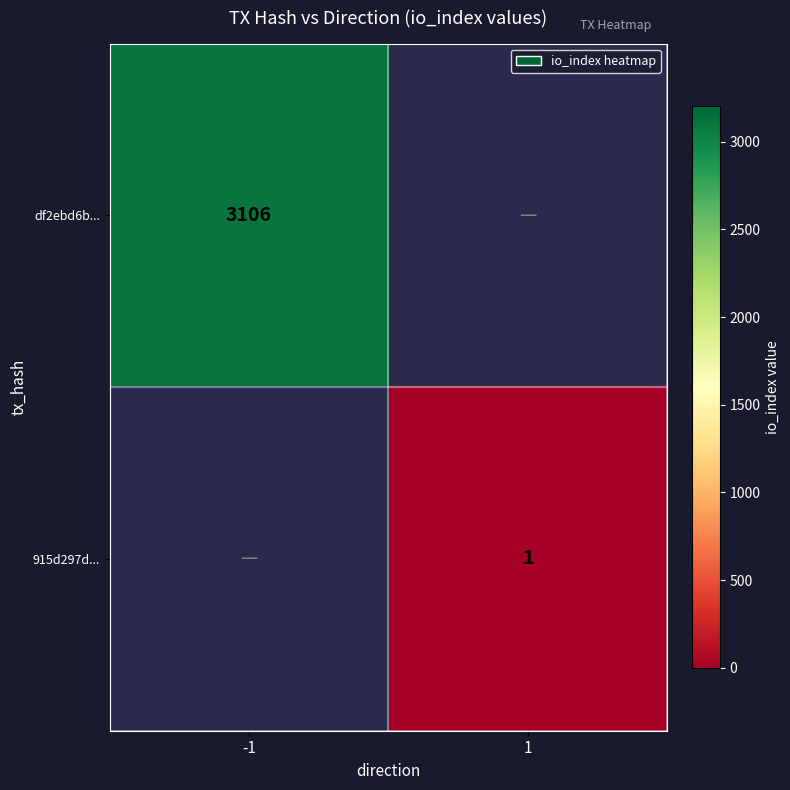

How many series are shown in this chart?

2